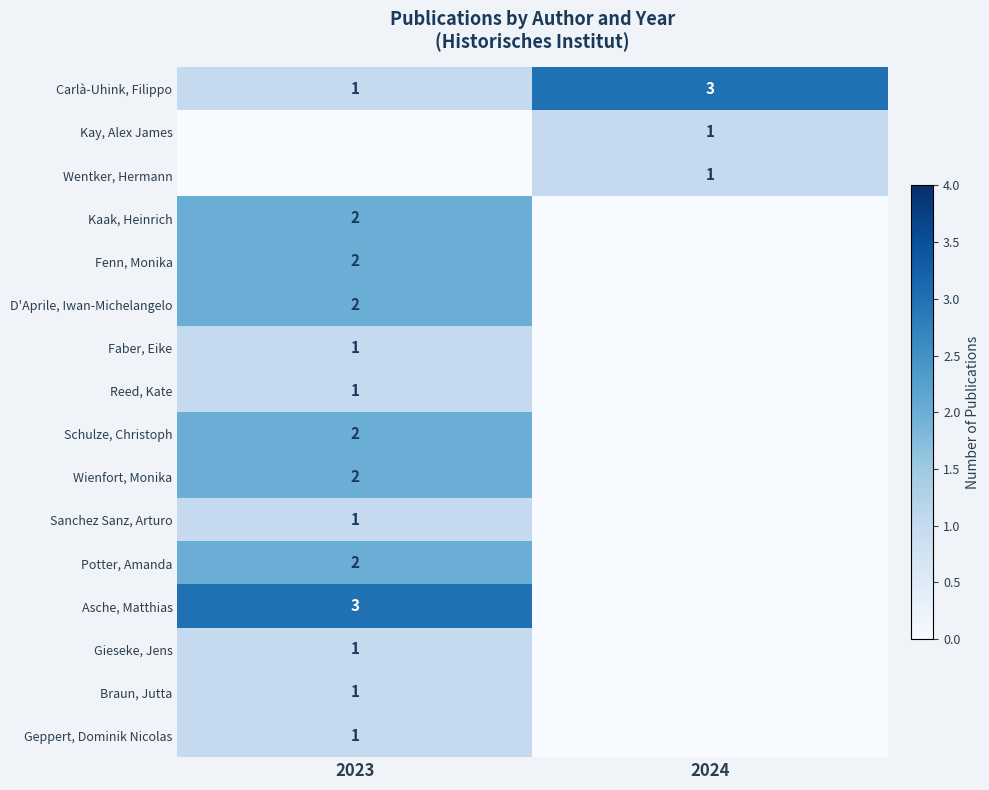

The Schulze, Christoph series shows 2 at 2023. True or false?

True